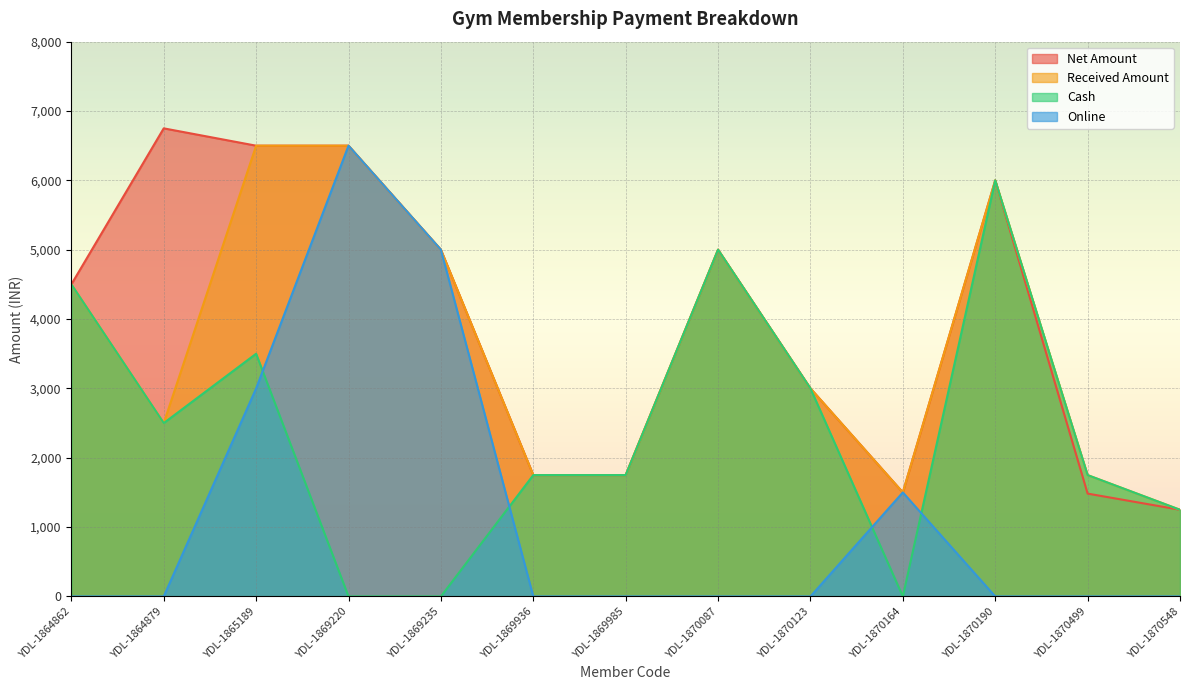

Between which two adjacent categories do Online and Cash first intersect?

YDL-1865189 and YDL-1869220